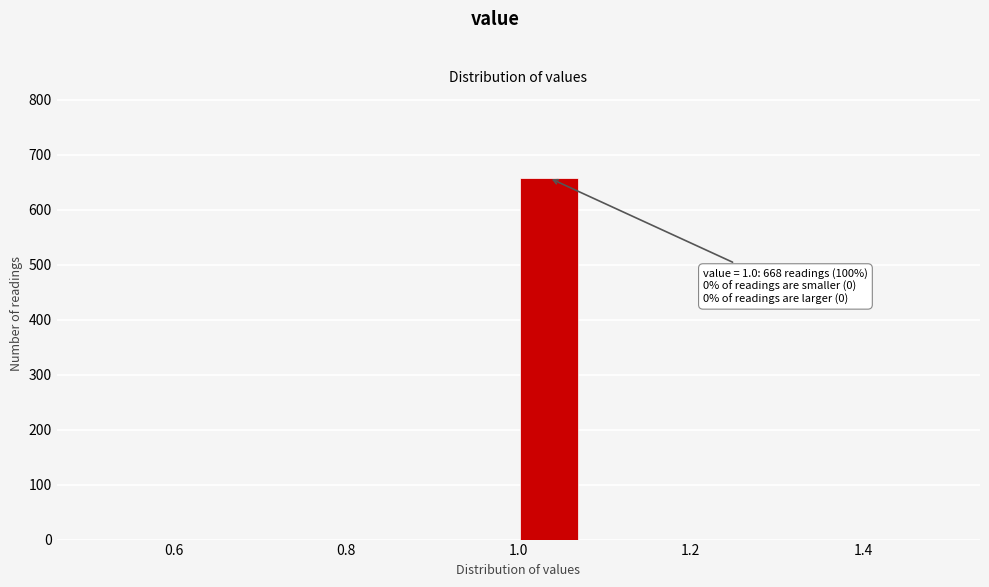

Around what value on the x-axis is the tallest bar? Give the approximate position of its centre, as read against the axis.

1.04